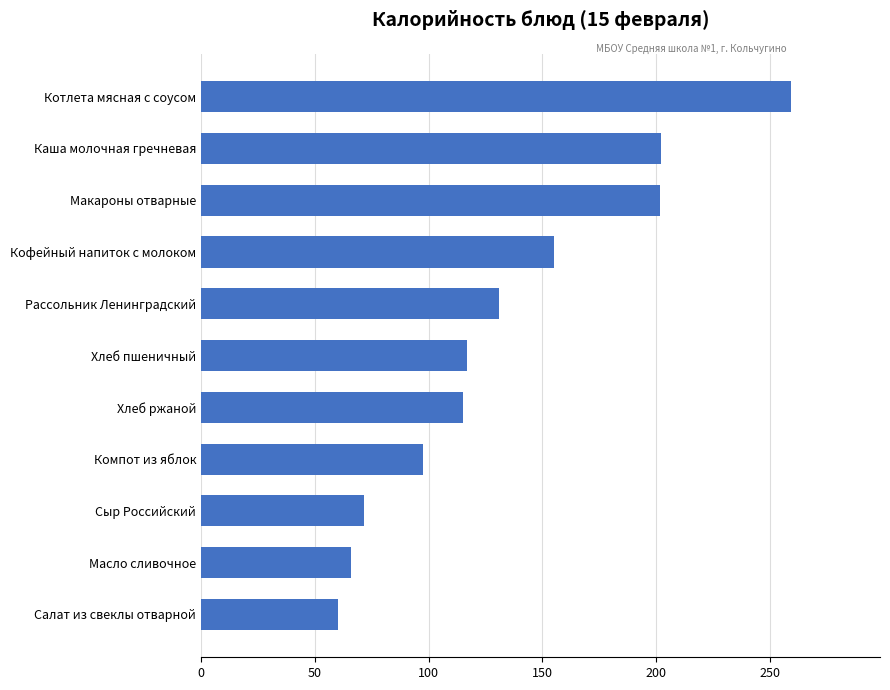

Read the value at Масло сливочное.

65.7